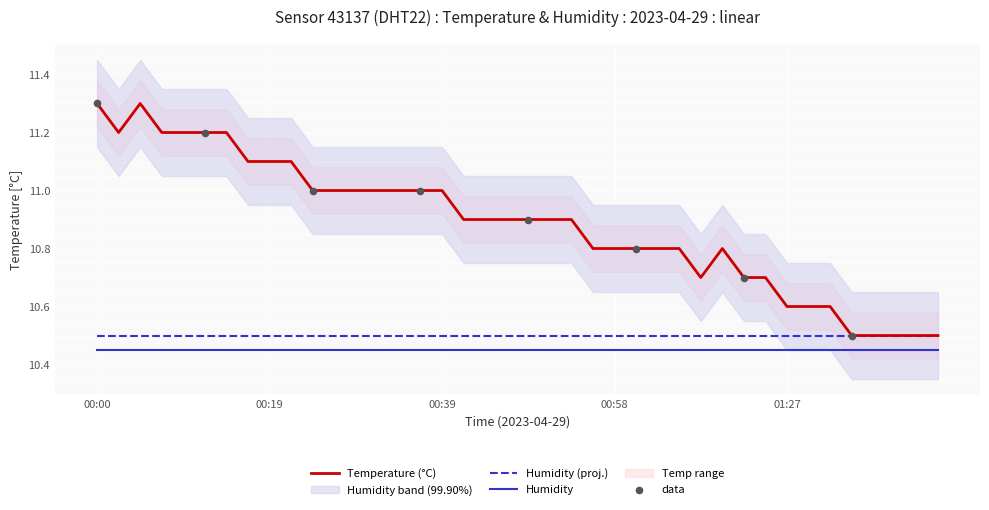

Approximately how many times larger is the value at 00:22 compared to 00:14?

1.0